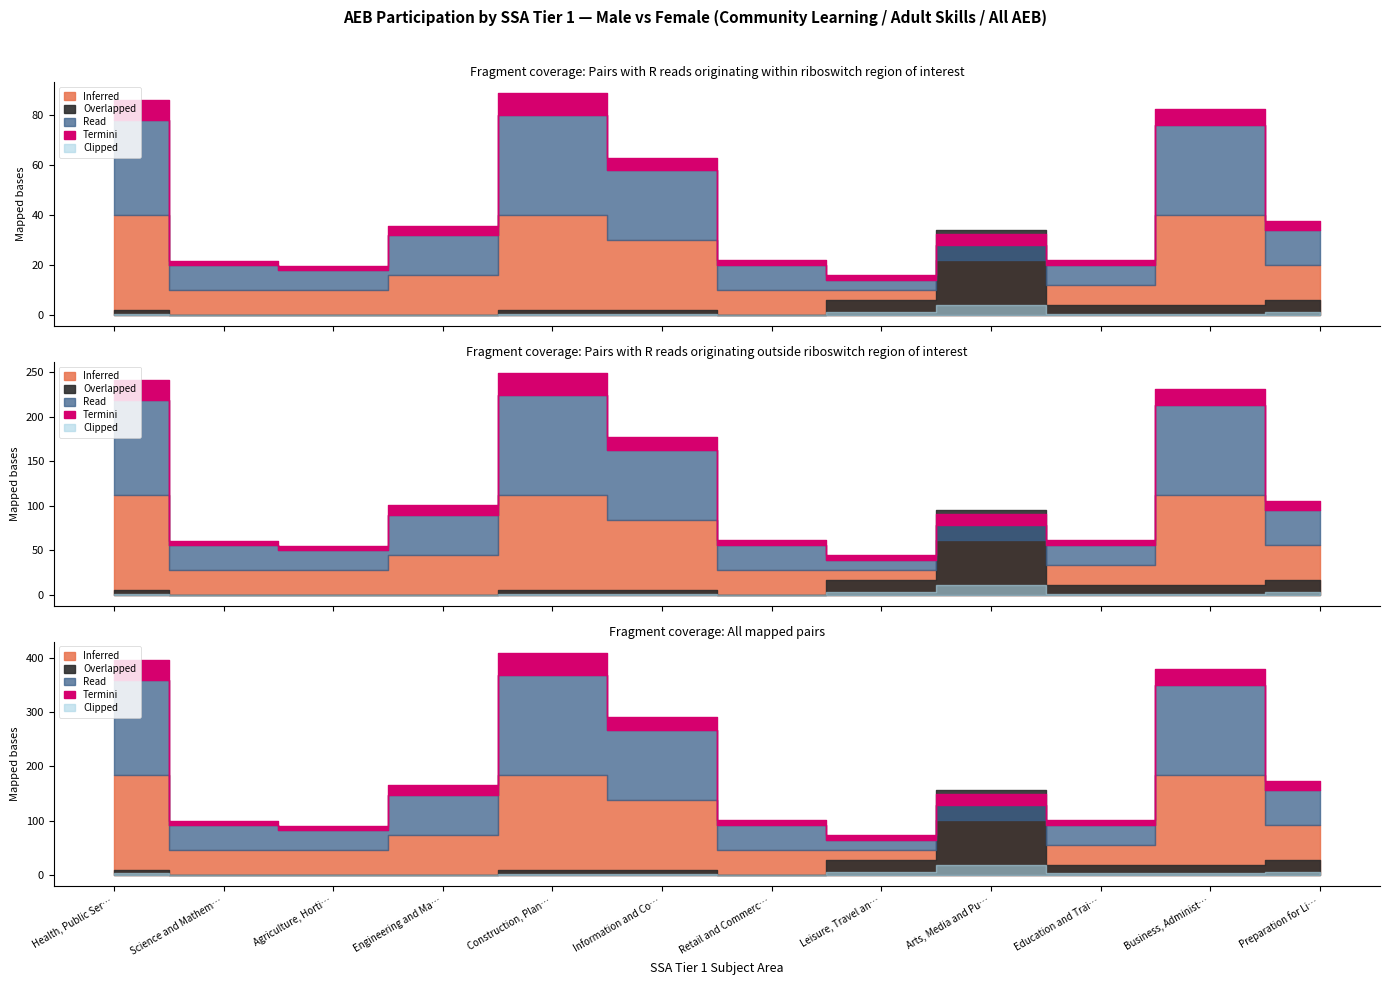

How many lines are shown in the chart?

5